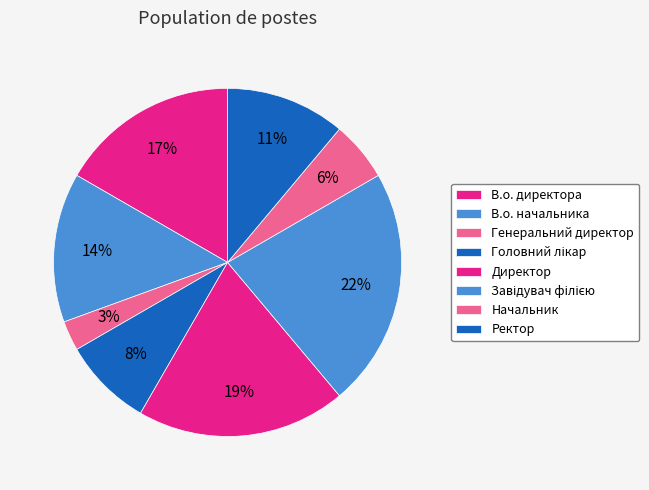

To the nearest percent, what is the average slice percentage?

12%